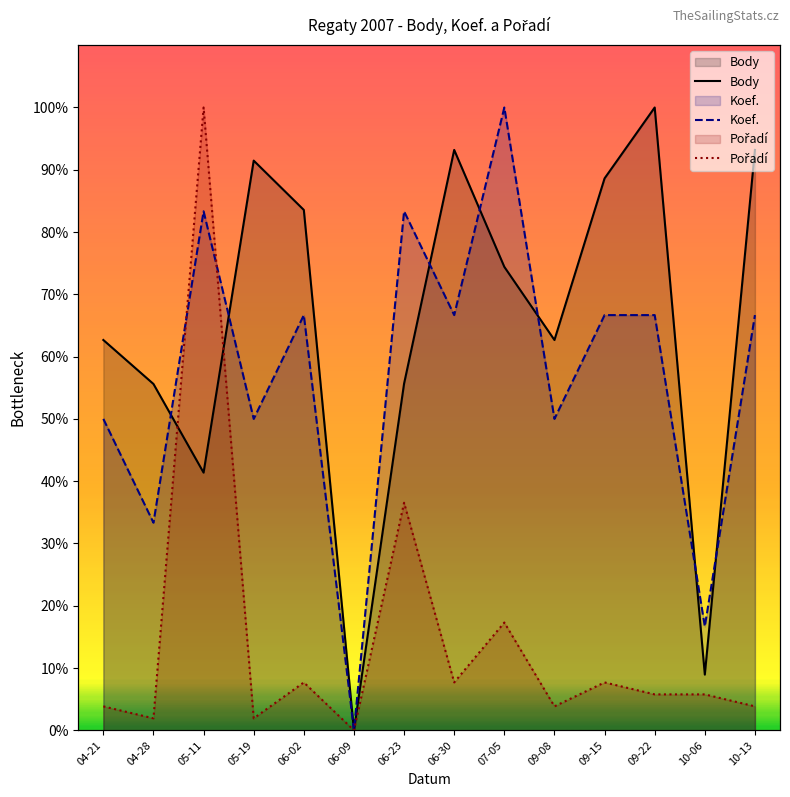

What is the spread (max minus min) of values at 04-28?

53.7